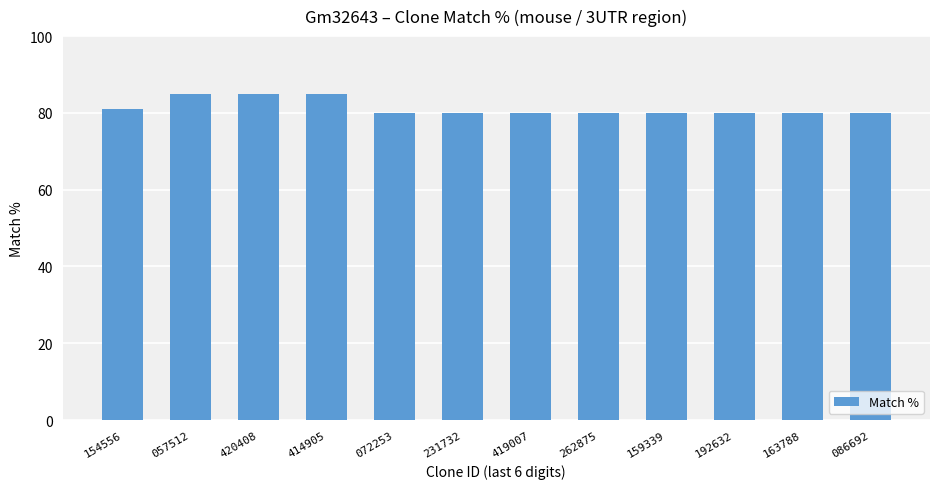

Is it true that the value at 159339 is 80?

True